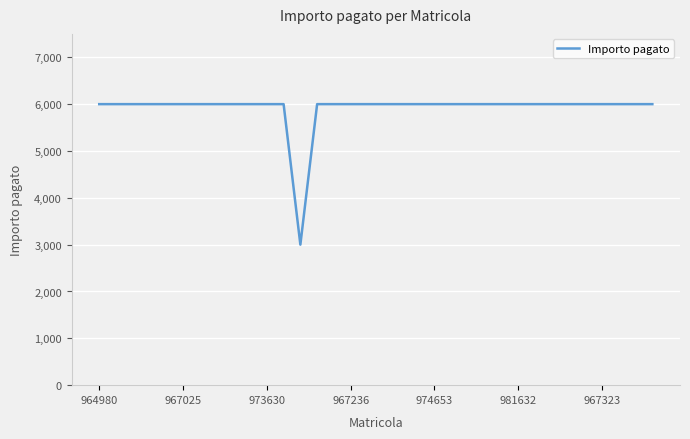

What is the difference between the maximum and minimum values?

3000